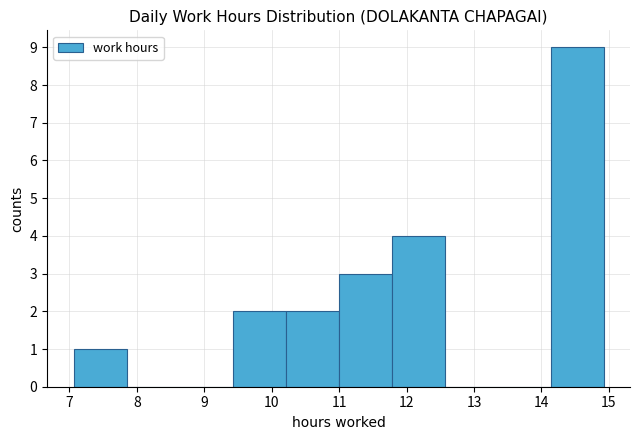

Which range on the x-axis has the tallest bar?

14.1 to 14.9